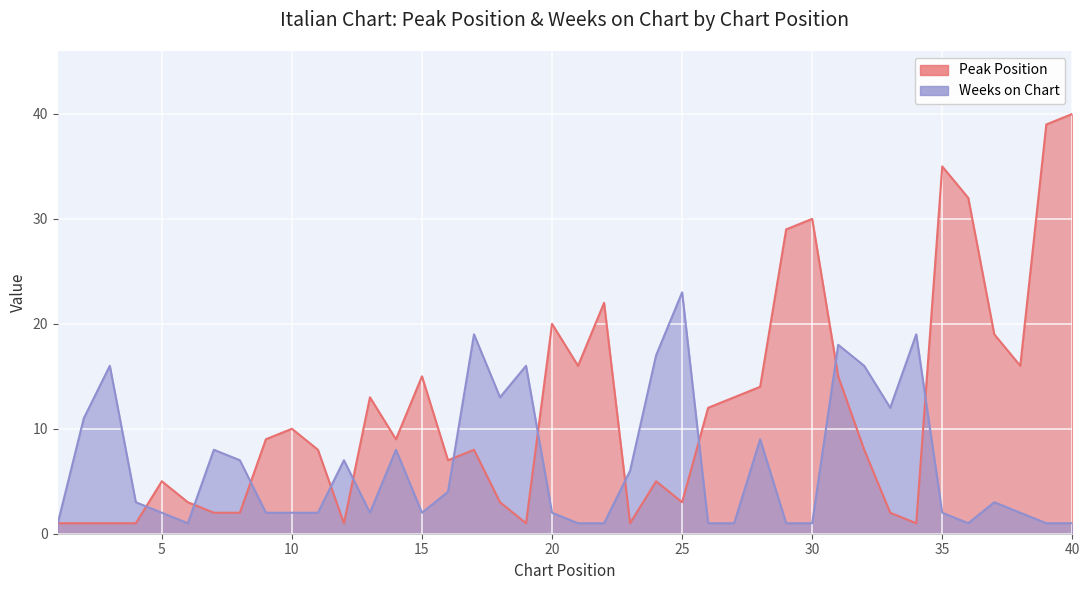

The Weeks on Chart series shows 1 at 15. True or false?

False